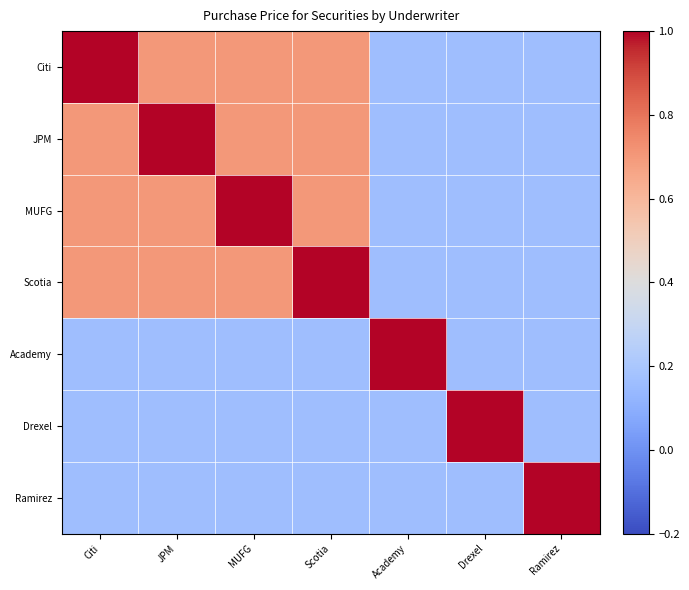

What is the difference between the highest and lowest values at Citi?

0.8